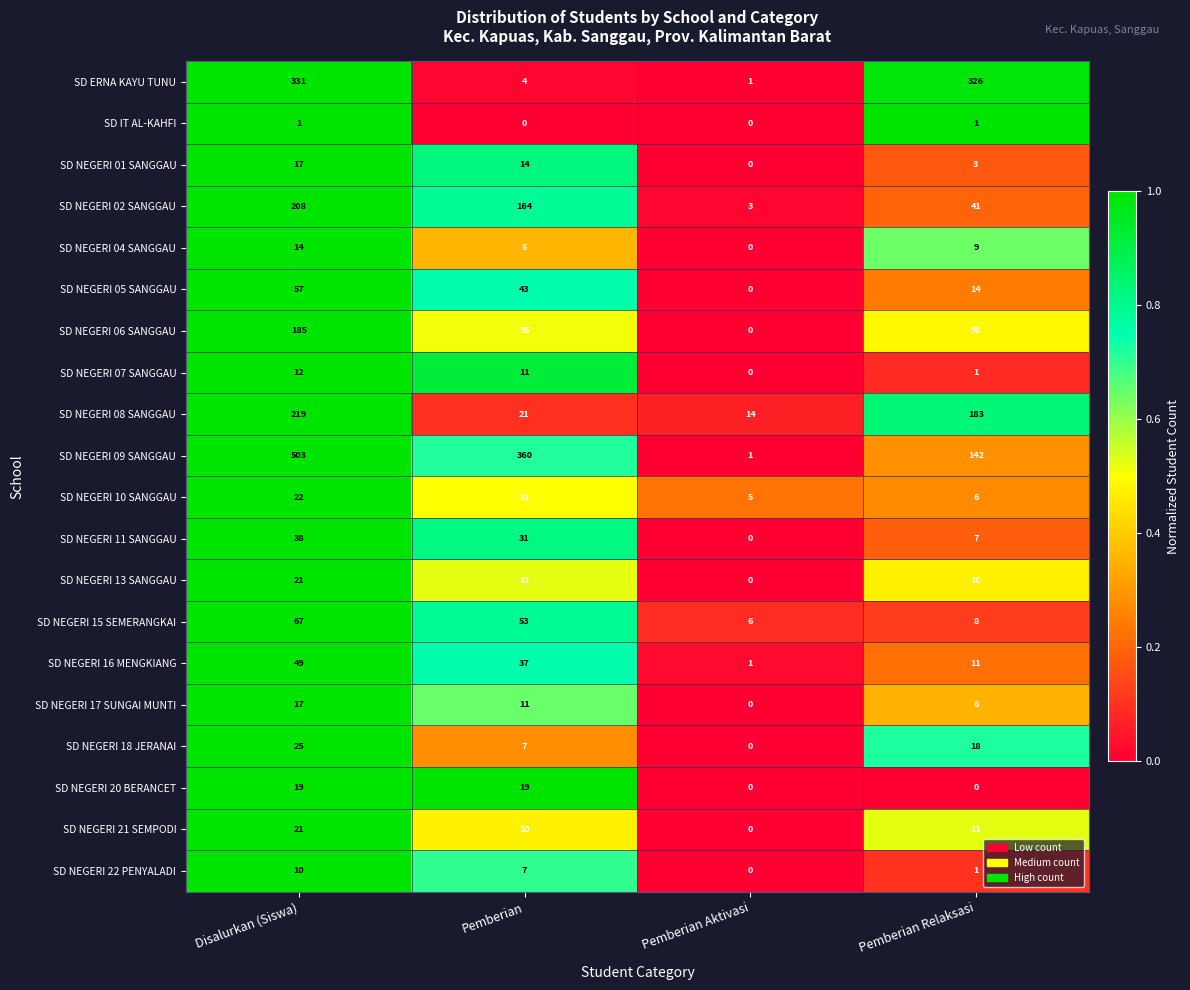

Which series has the widest spread of values?

SD NEGERI 09 SANGGAU